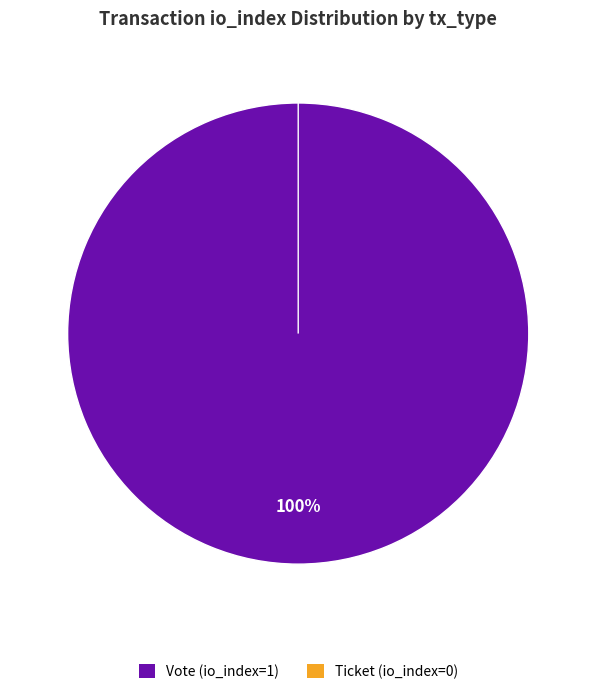

True or false: Vote accounts for 100% of the total.

True